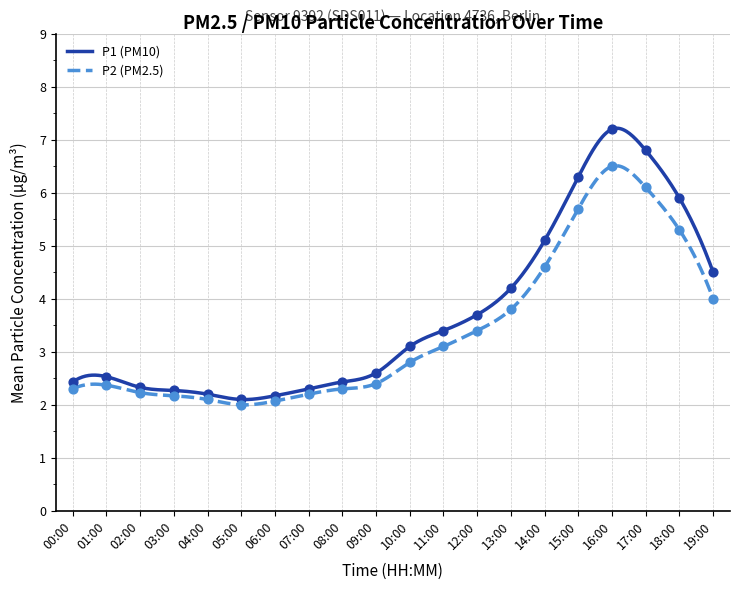

Which series has the widest spread of values?

P1 (PM10)